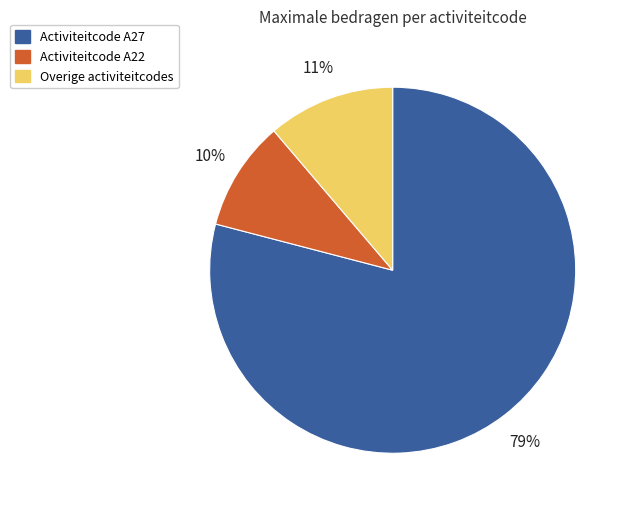

Count the number of slices in the pie.

3